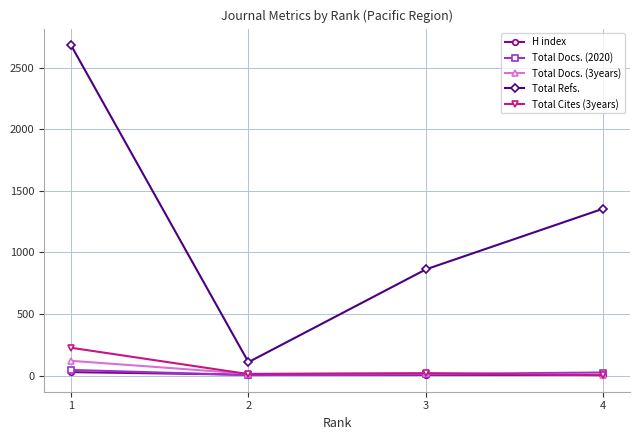

What is the difference between the maximum and minimum values in the Total Refs. series?

2573